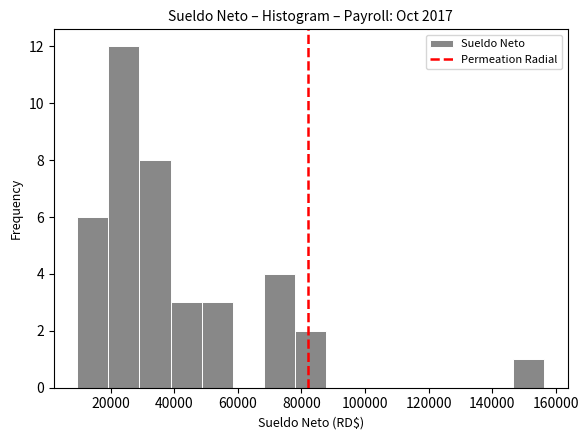

Over which range of the x-axis is the bar tallest?

20000 to 30000